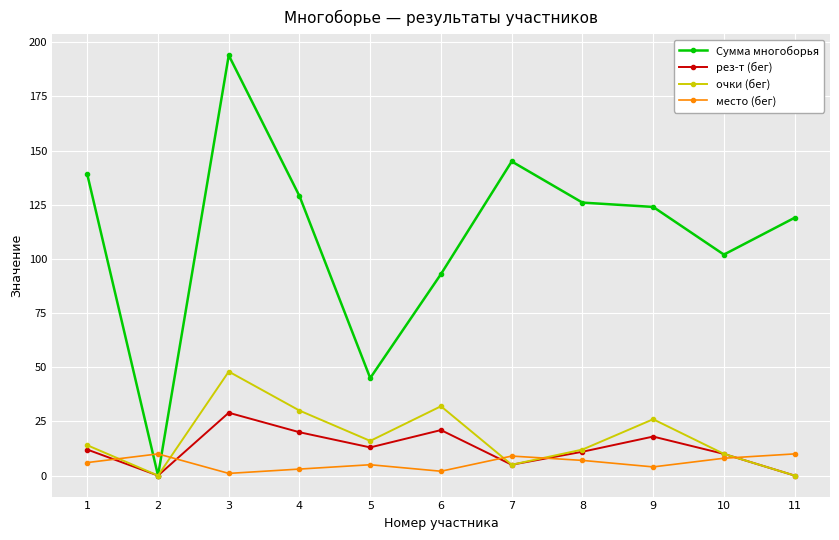

True or false: рез-т (бег) has more than 1 points higher than both neighbors.

True